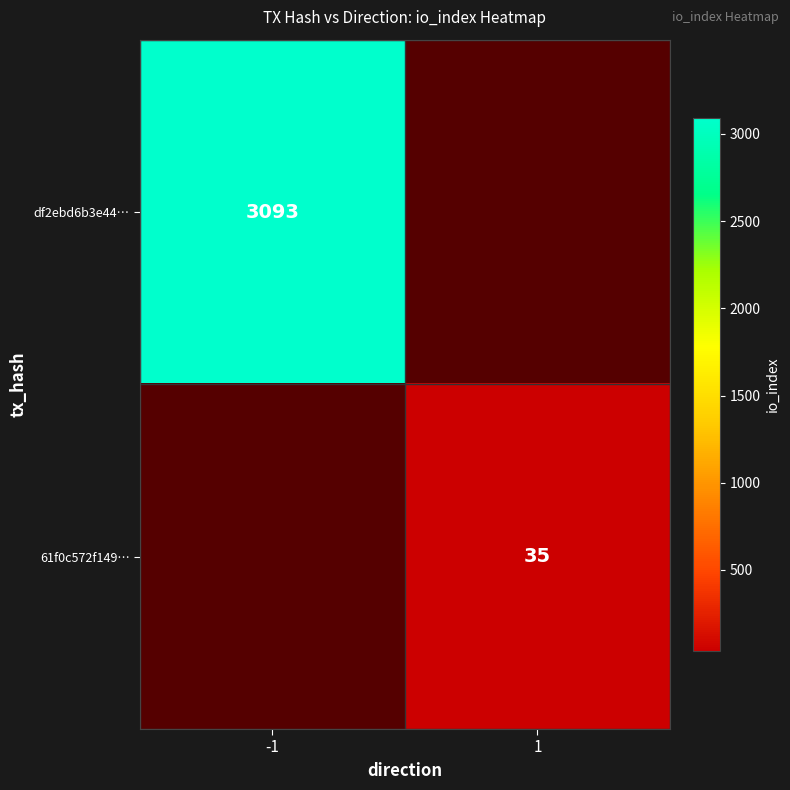

True or false: df2ebd6b3e44… has a value of 4306 at -1.

False